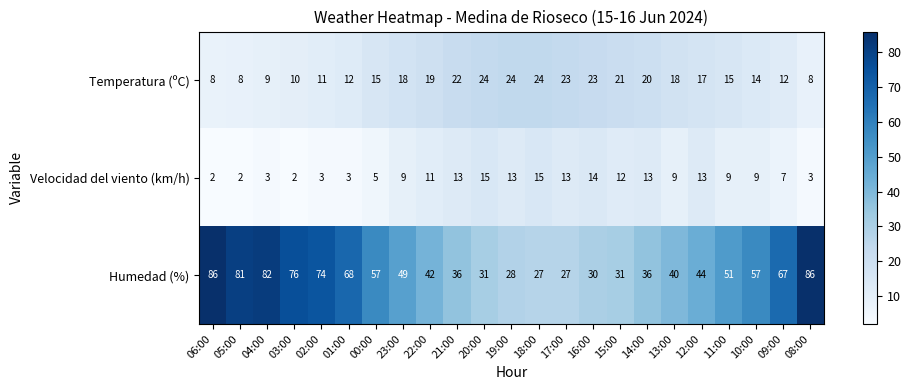

At which category is the sum across all series the highest?

08:00